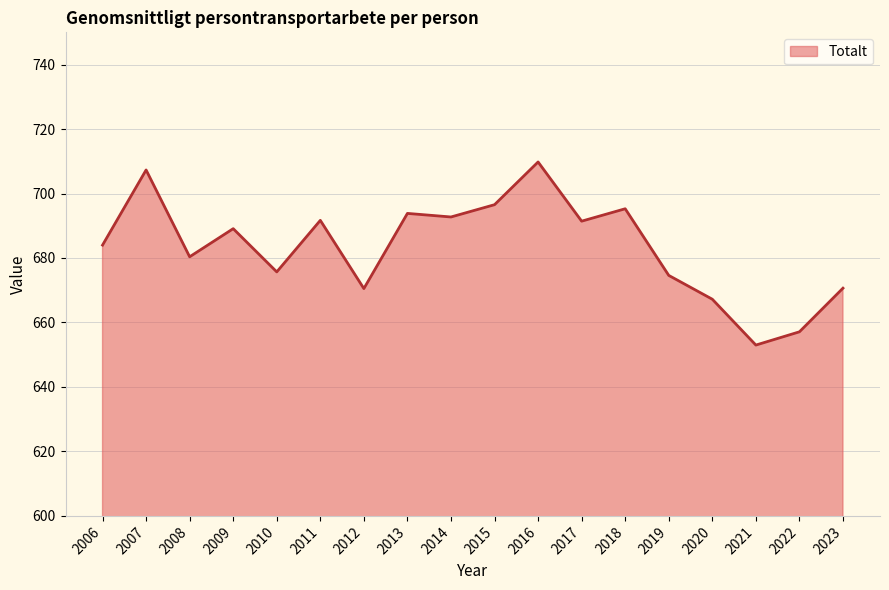

True or false: the data has more than 2 interior local peaks.

True